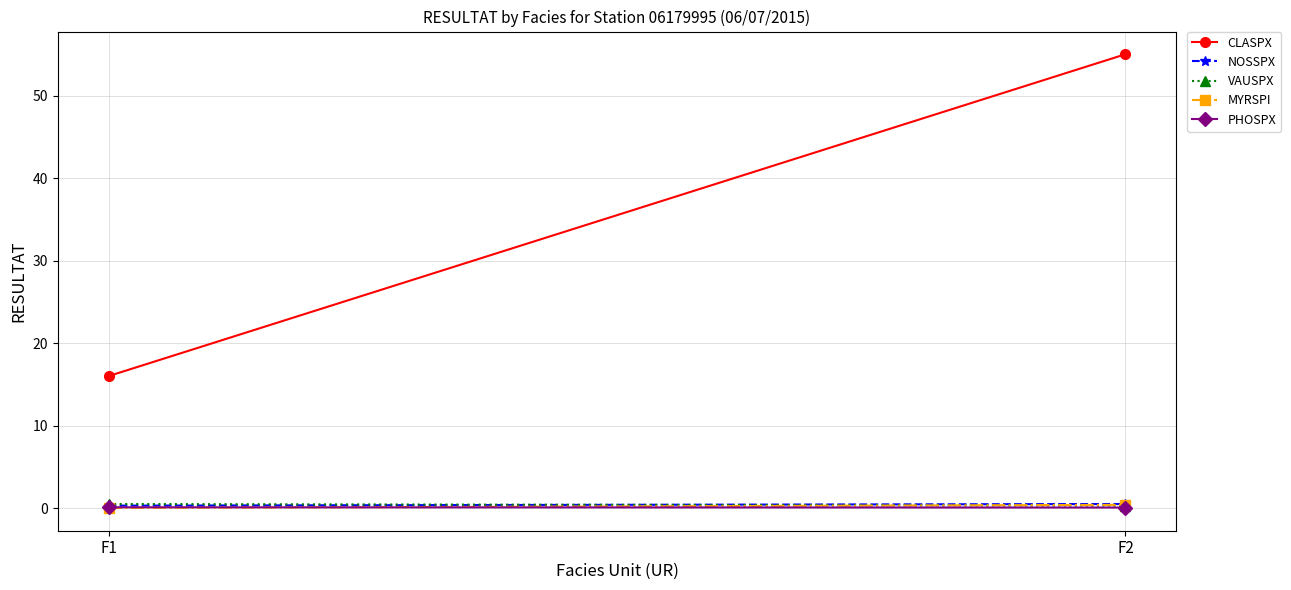

Rank the categories by MYRSPI value from lowest to highest.

F1, F2